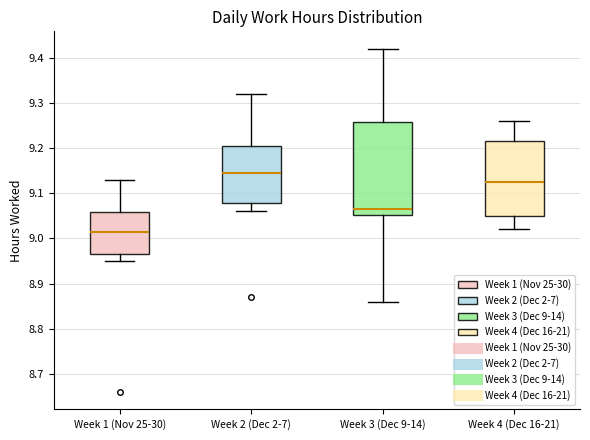

Which box is the tallest, from its lower edge to its upper edge?

Week 3 (Dec 9-14)